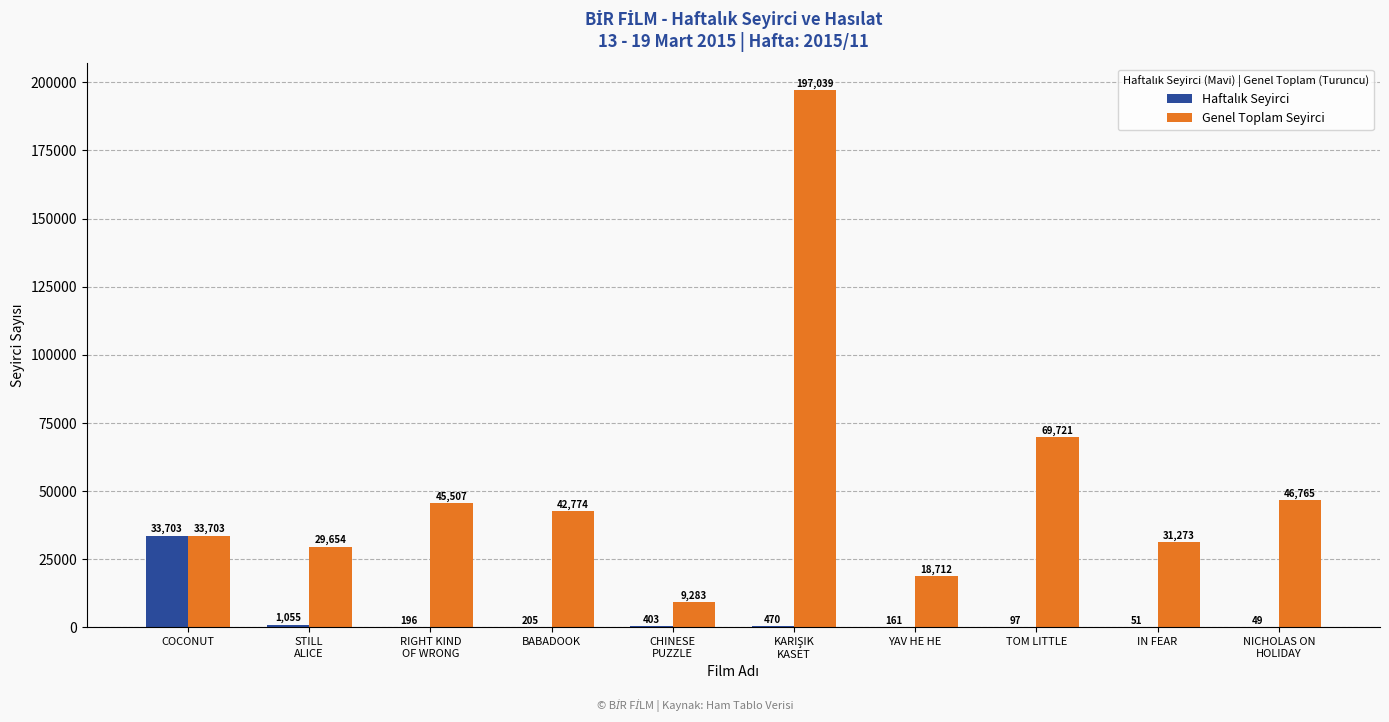

Read the Genel Toplam Seyirci value at YAV HE HE, to the nearest 100.

18700